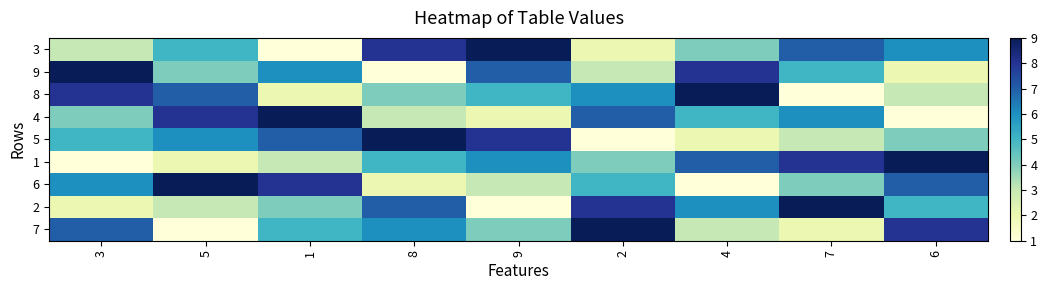

At how many categories does at least one series exceed 6?

9